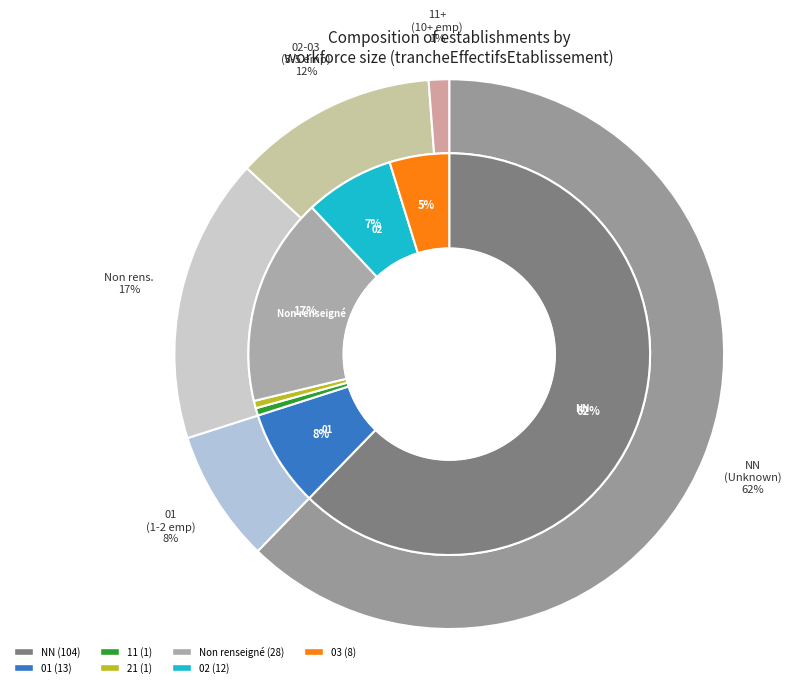

Does NN account for over 50% of the chart?

Yes